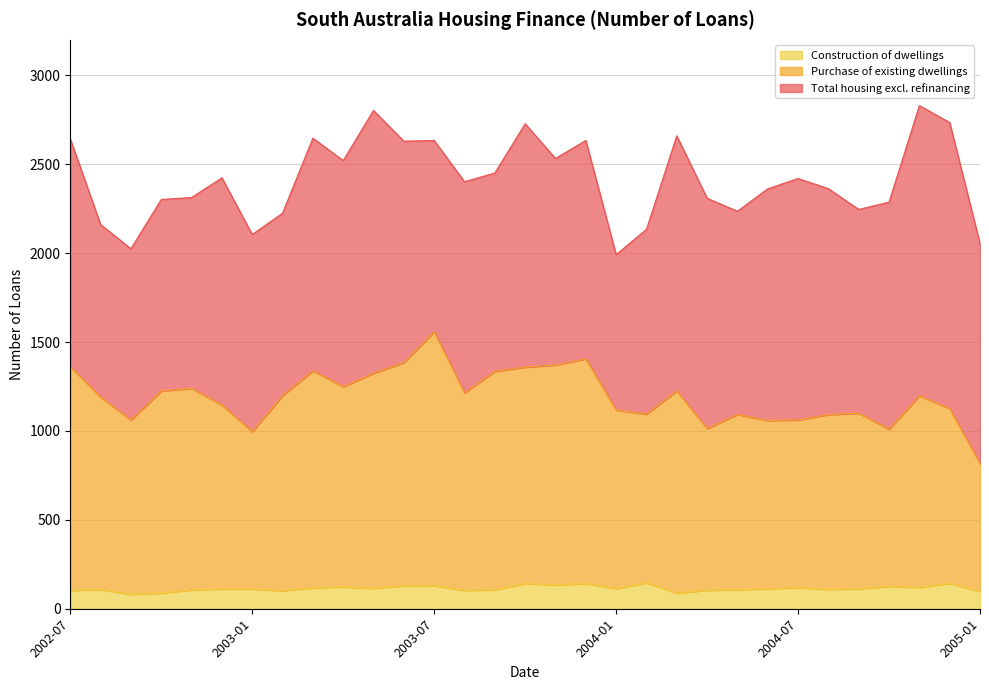

Between 2003-12 and 2003-07, which is larger?

2003-12